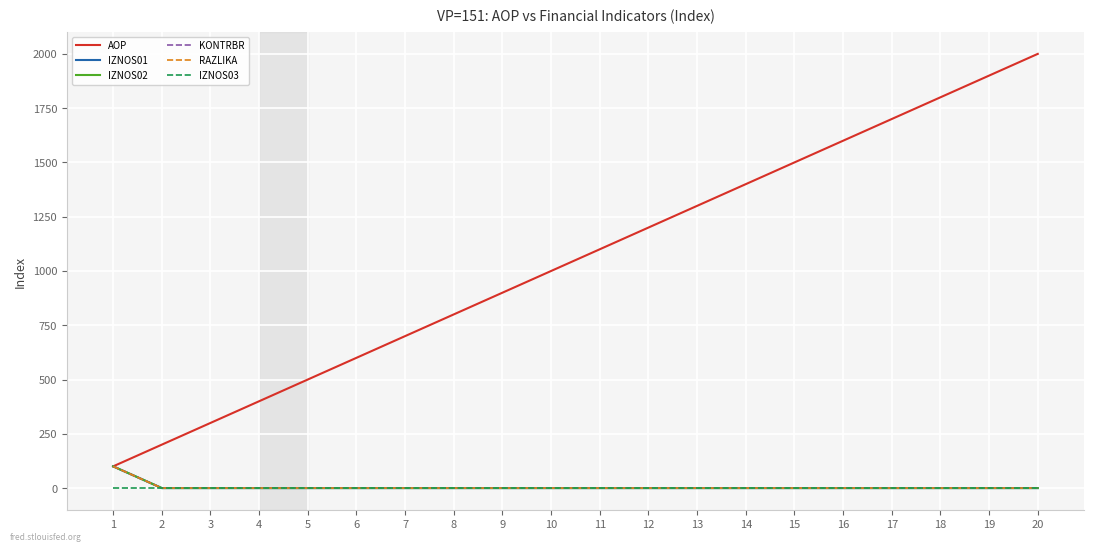

What is the lowest value of the AOP series?

100